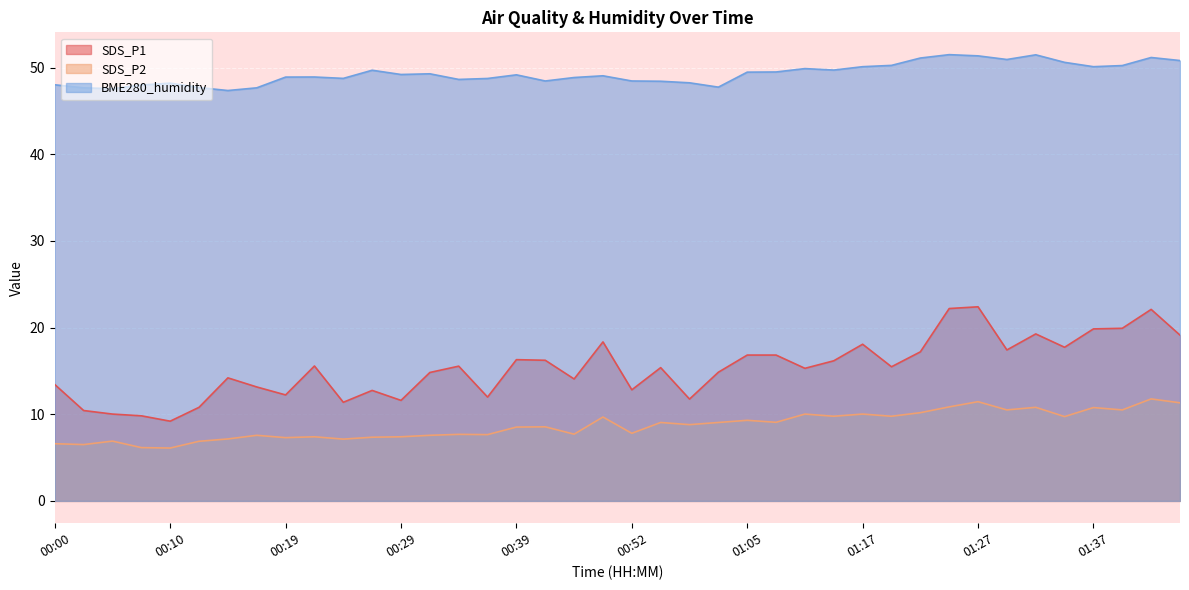

What is the sum of all SDS_P2 values?

348.3